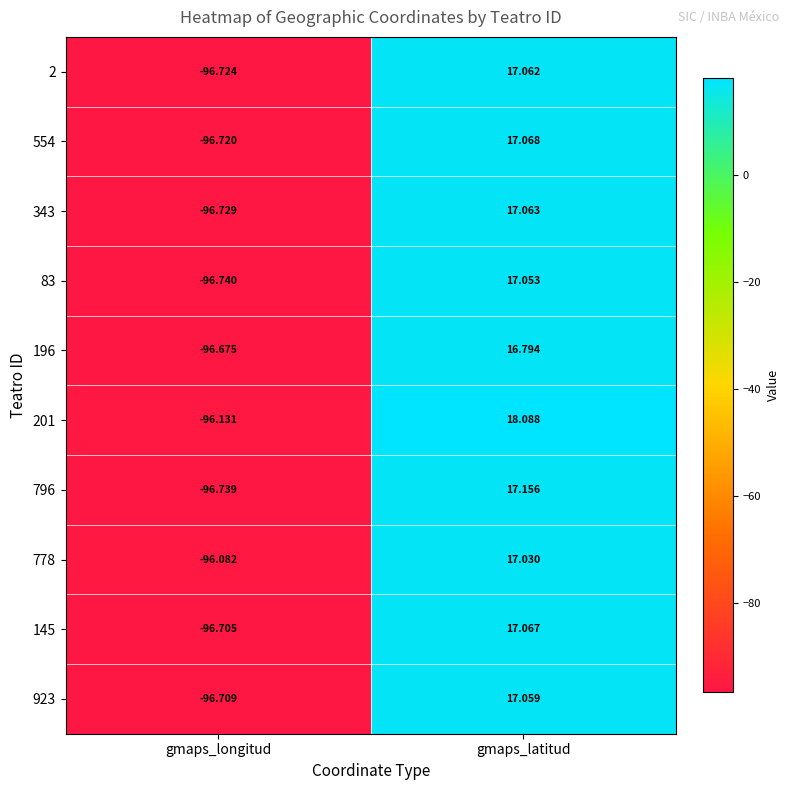

Between gmaps_longitud and gmaps_latitud, which series saw the biggest shift?

201